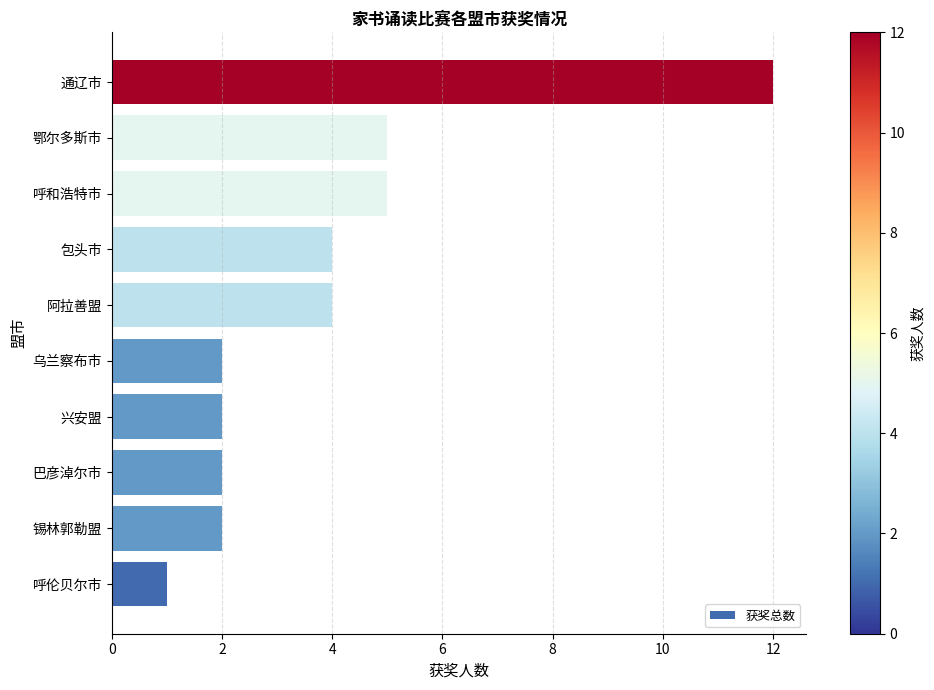

The chart shows a value of 8 at 鄂尔多斯市. True or false?

False